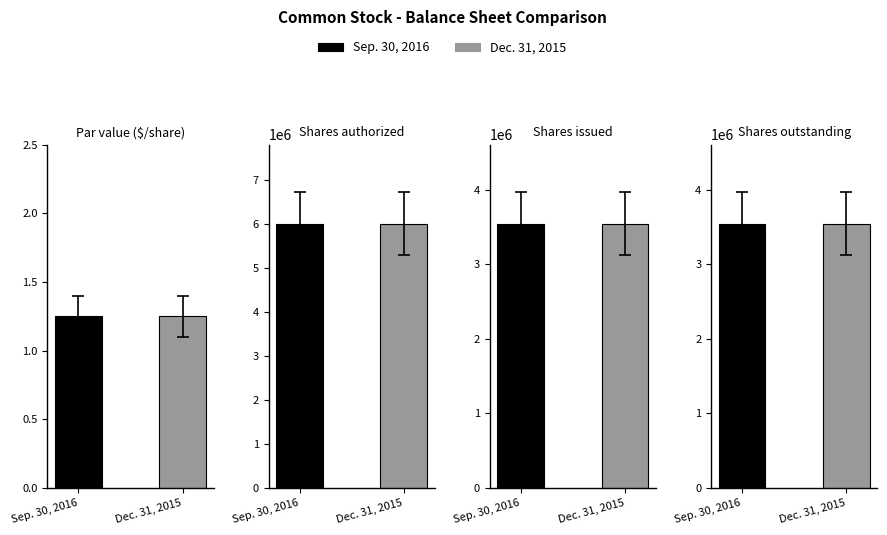

What is the maximum value shown in the chart?

6000000.0